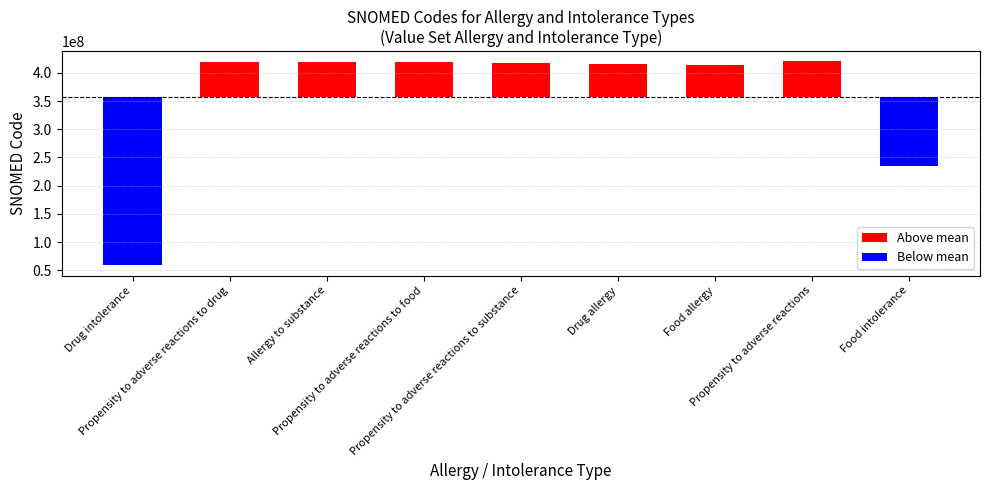

Where does the Above mean series first go above 60205558?

Propensity to adverse reactions to drug